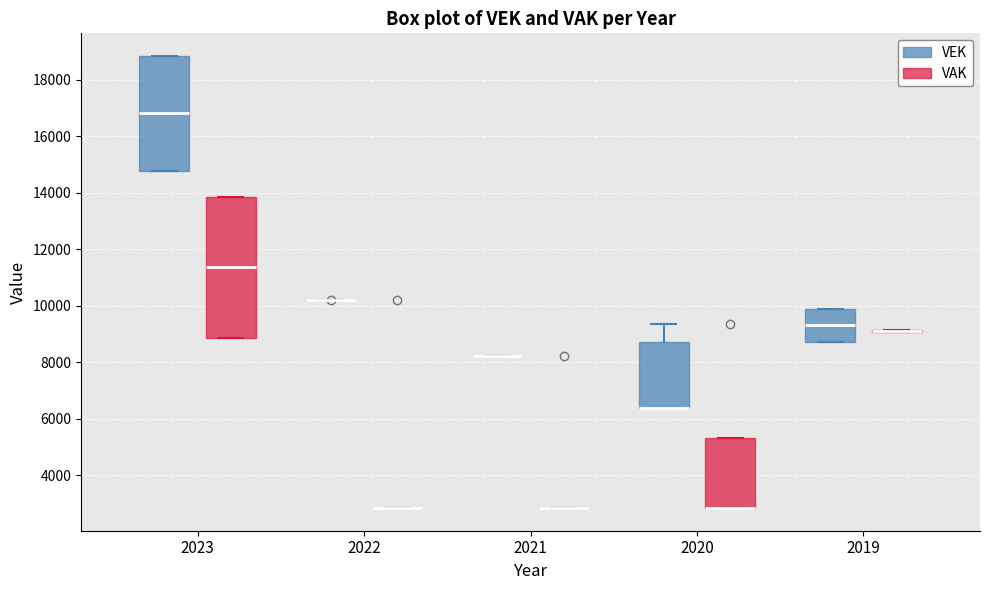

Where is the lower edge of the box for 2020 (VAK) on the y-axis? The values are not printed on the chart, so give them approximately, as read against the axis.

2800